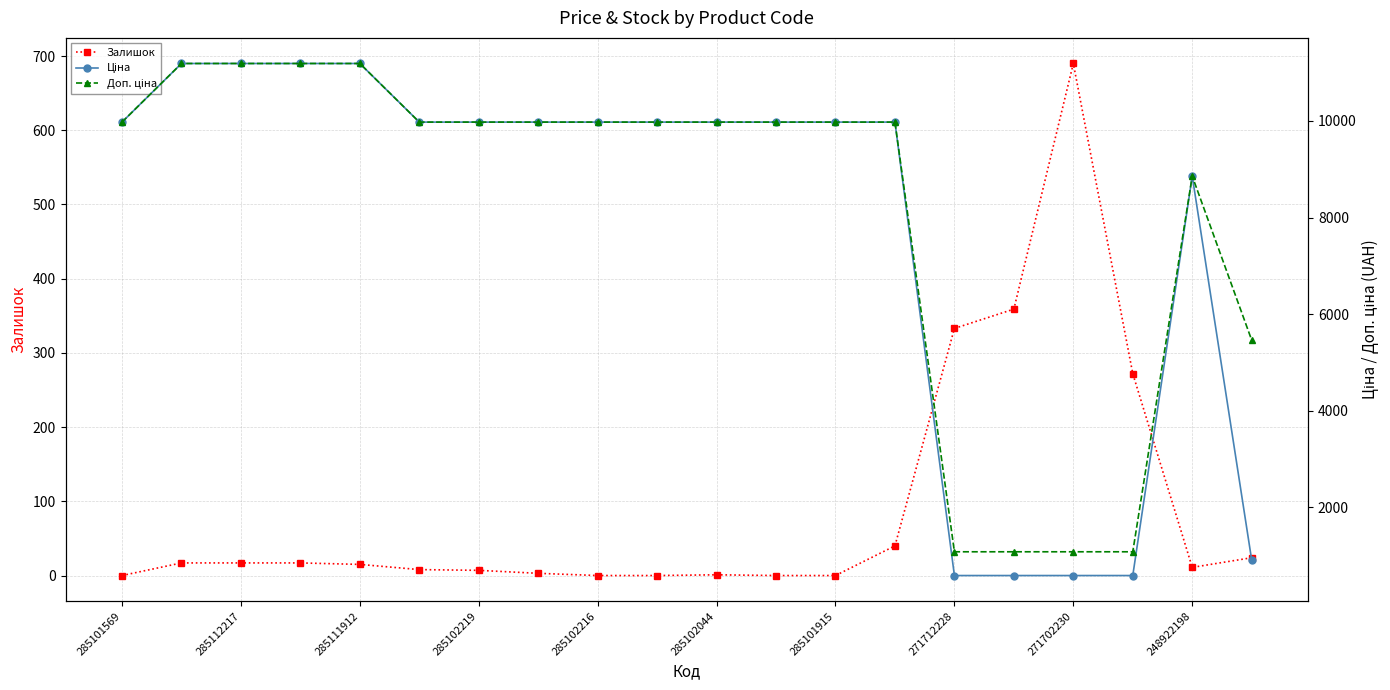

Is it true that Залишок equals 0 at 285101569?

True